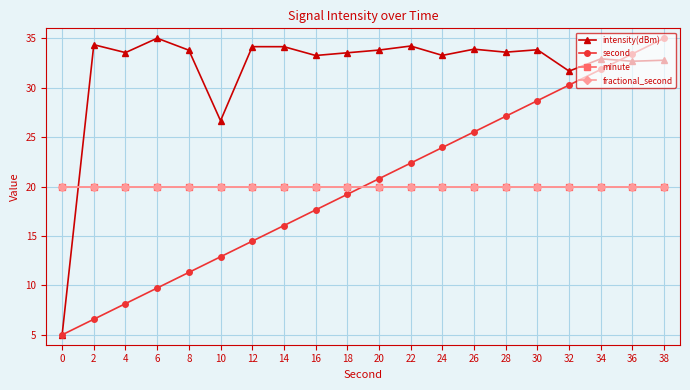

What is the total value across all series at 26?

99.4